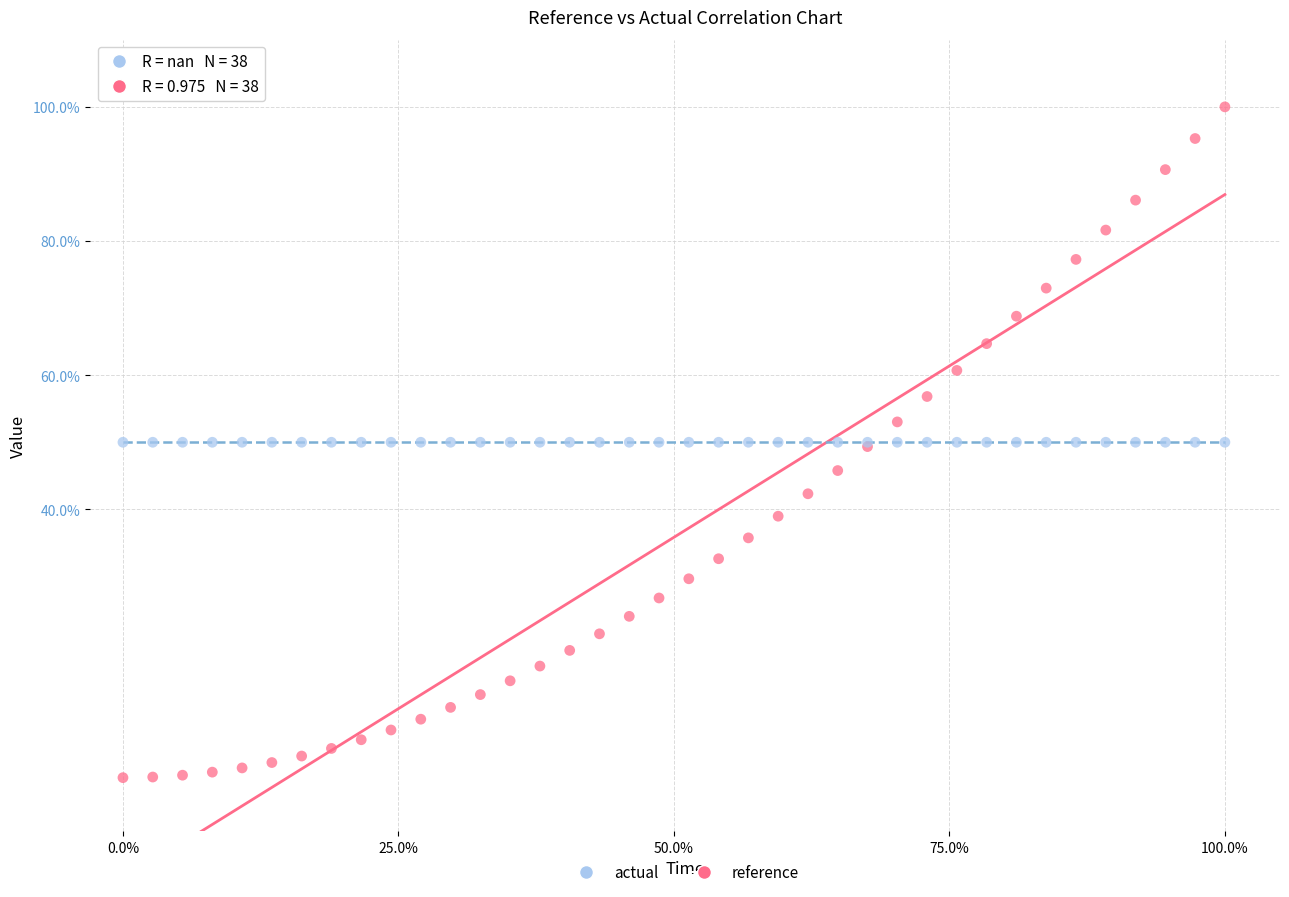

Which series contains the lowest Y value?

reference